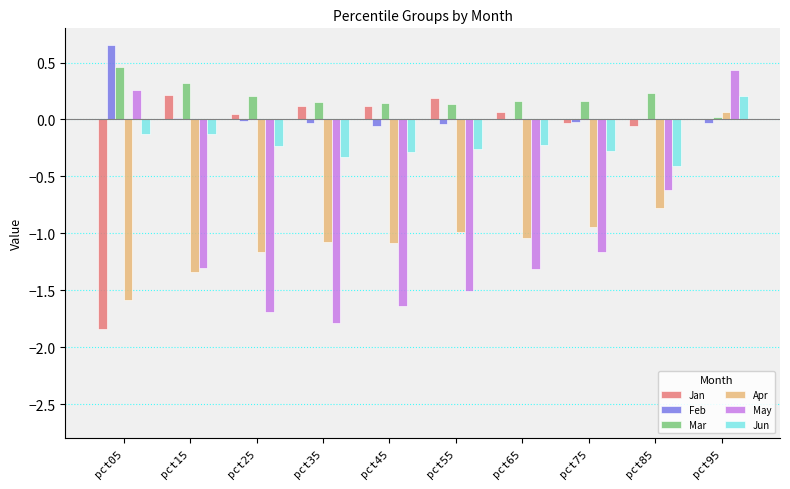

What is the highest value of the May series?

0.4